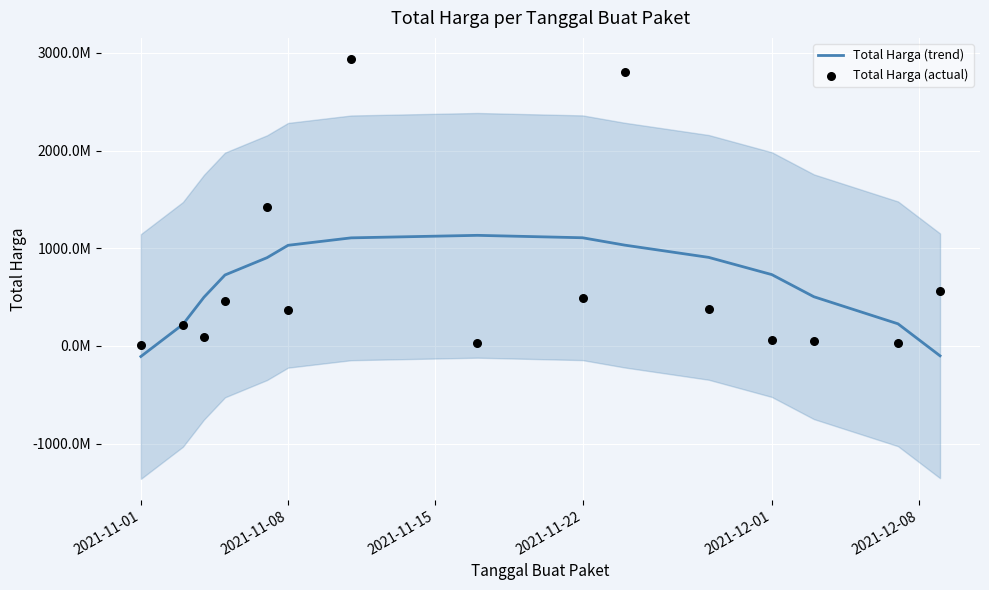

What are all the series names shown in the legend?

Total Harga (trend), Total Harga (actual)